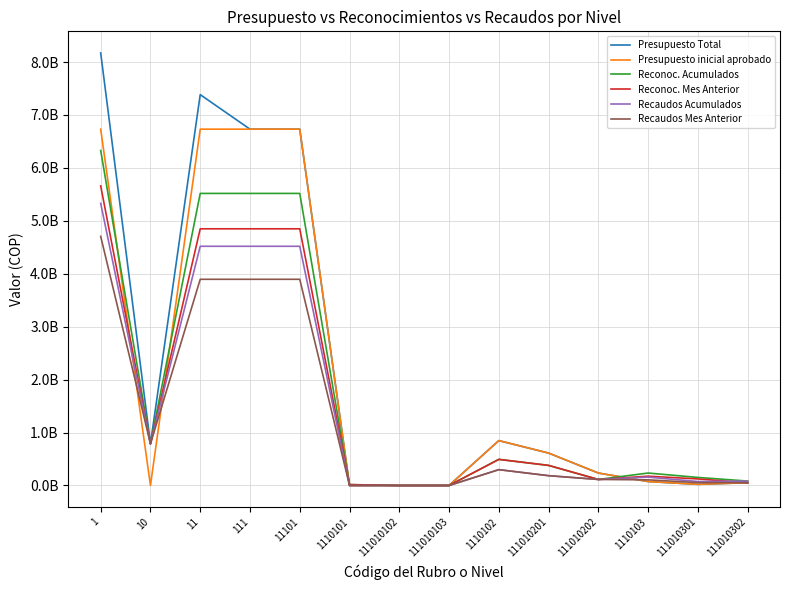

Which category has the highest value in the Presupuesto Total series?

1